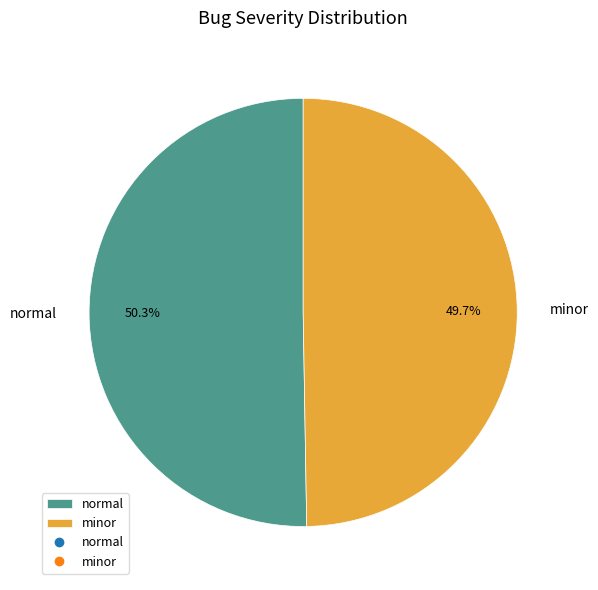

What portion of the pie excludes normal?

49.7%